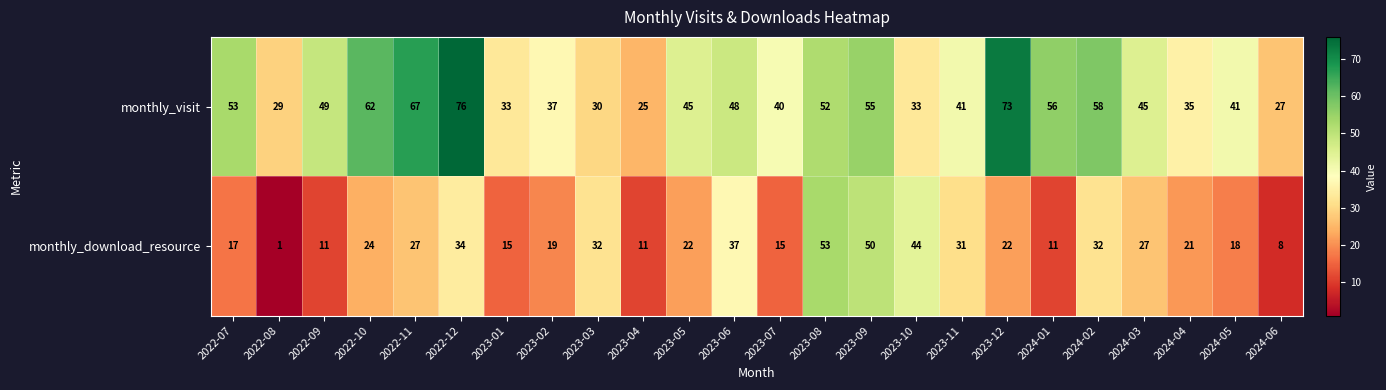

At 2024-03, list the series in order from largest to smallest.

monthly_visit, monthly_download_resource